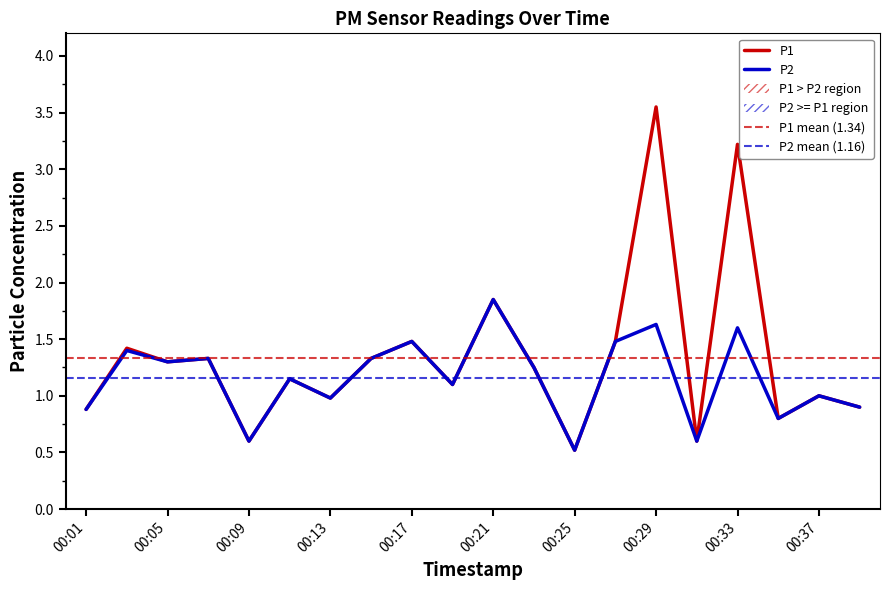

What is the average value of the P1 series?

1.3